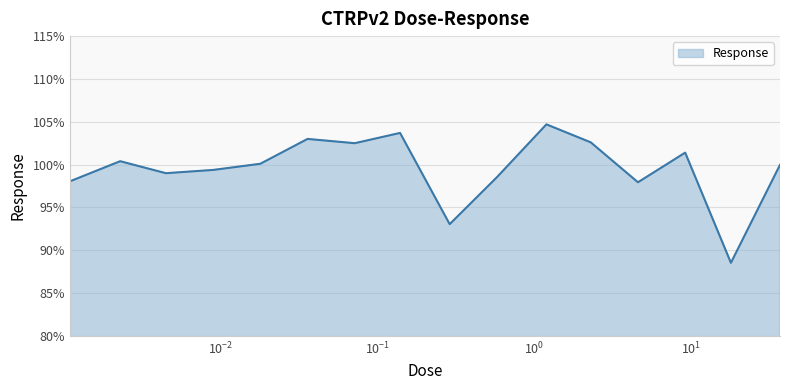

What is the difference between the maximum and minimum values?

16.2